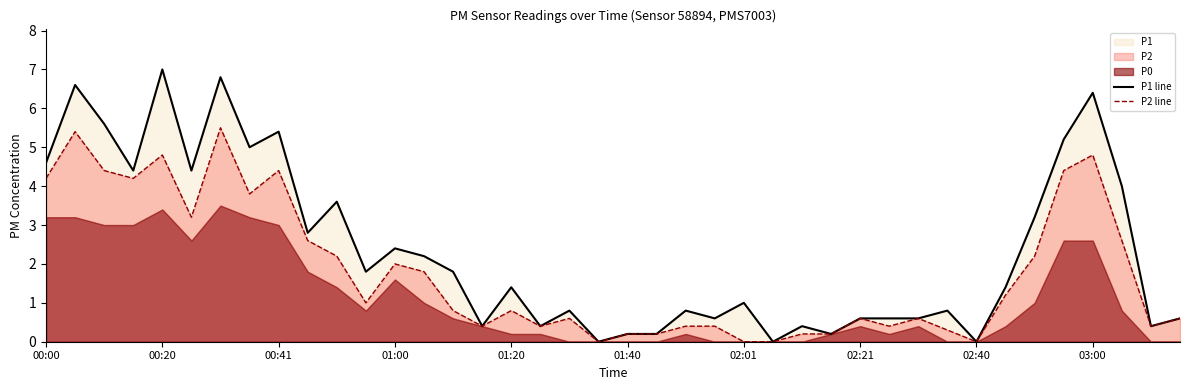

Between 01:40 and 27, which series saw the biggest shift?

P1 line